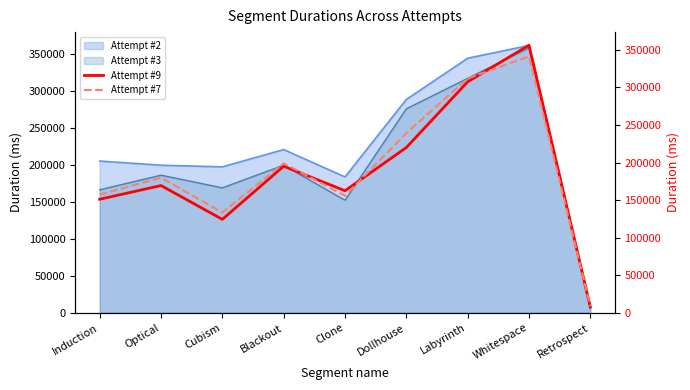

What is the difference between the maximum and minimum values in the Attempt #7 series?

332630